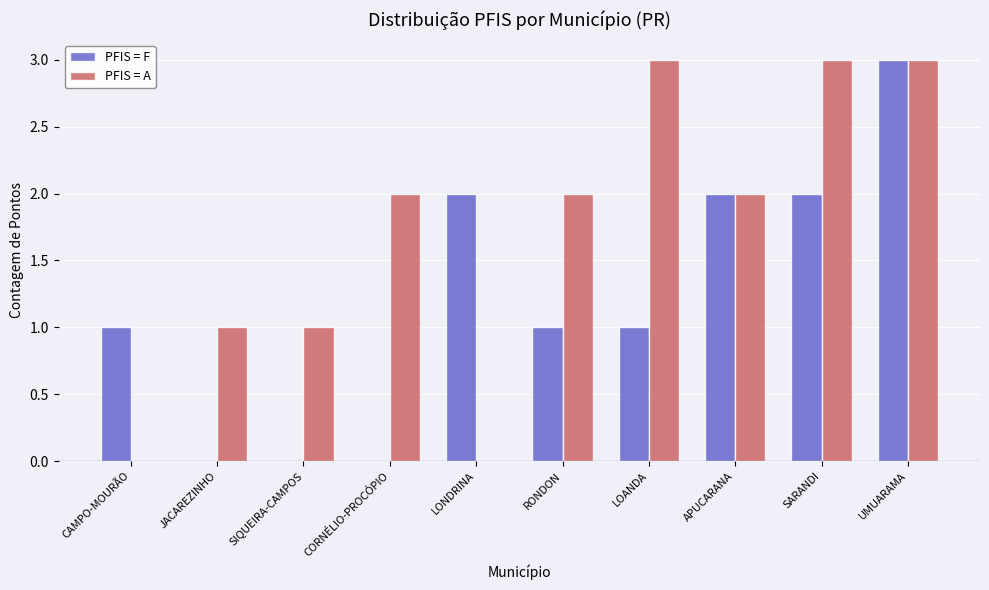

Is it true that PFIS = F equals 2 at SARANDI?

True